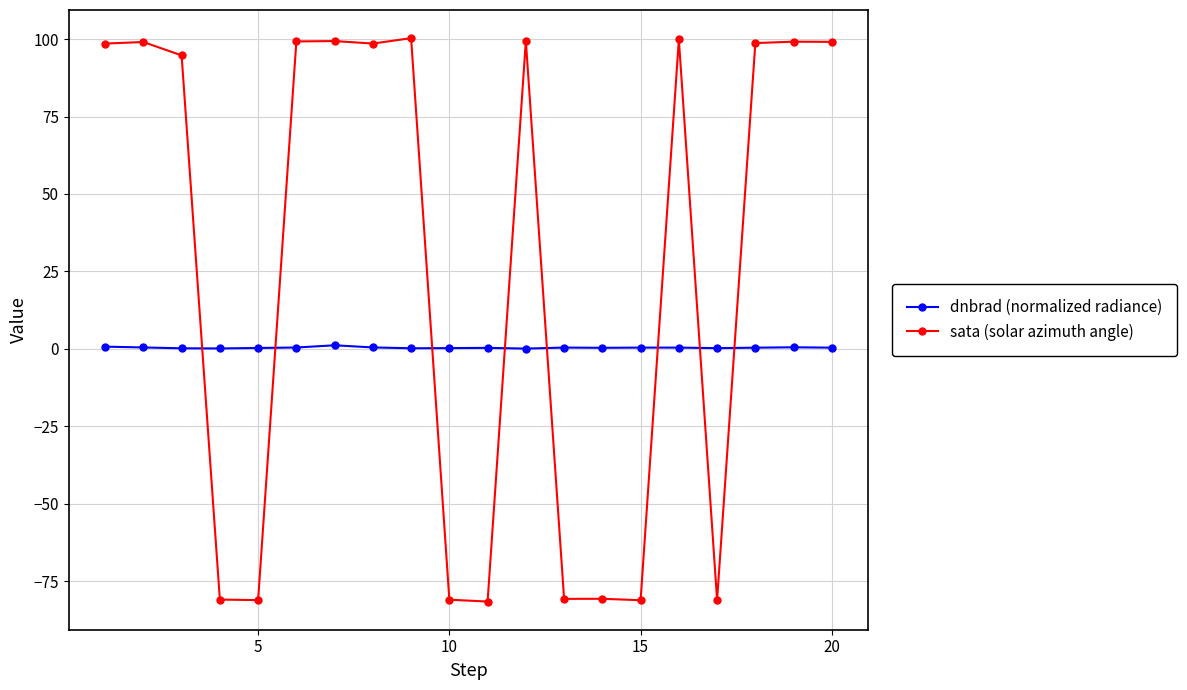

Which series has the largest range (max minus min)?

sata (solar azimuth angle)